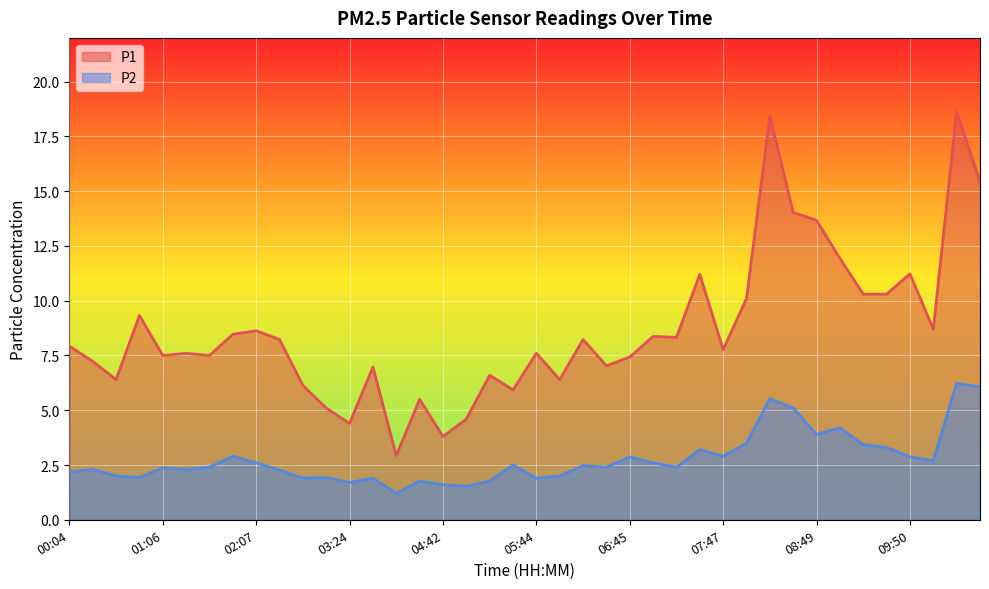

Where is the first local minimum for P1?

00:35